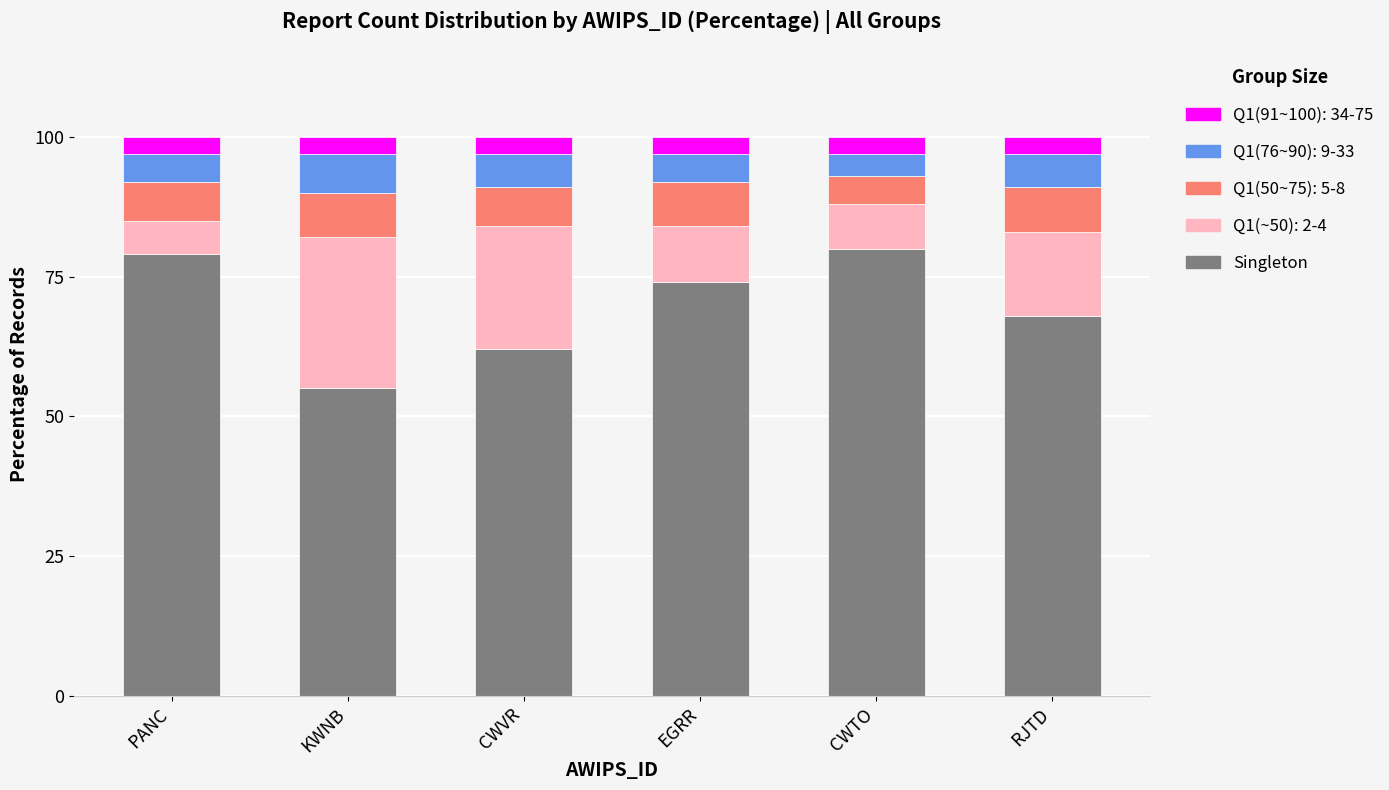

Reading right to left, what are the values for Singleton?

RJTD=68	CWTO=80	EGRR=74	CWVR=62	KWNB=55	PANC=79